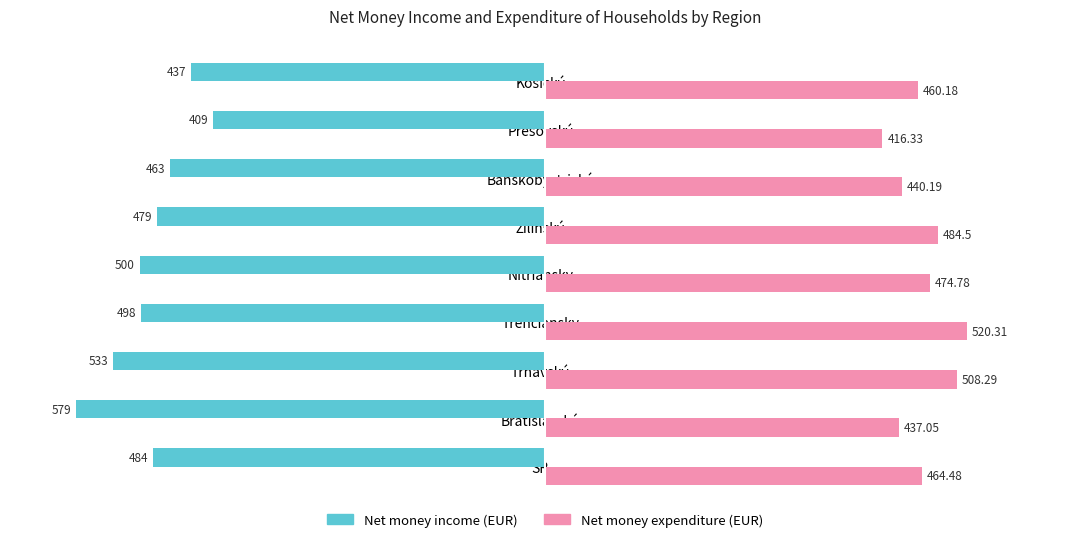

Which series has the widest spread of values?

Net money income (EUR)